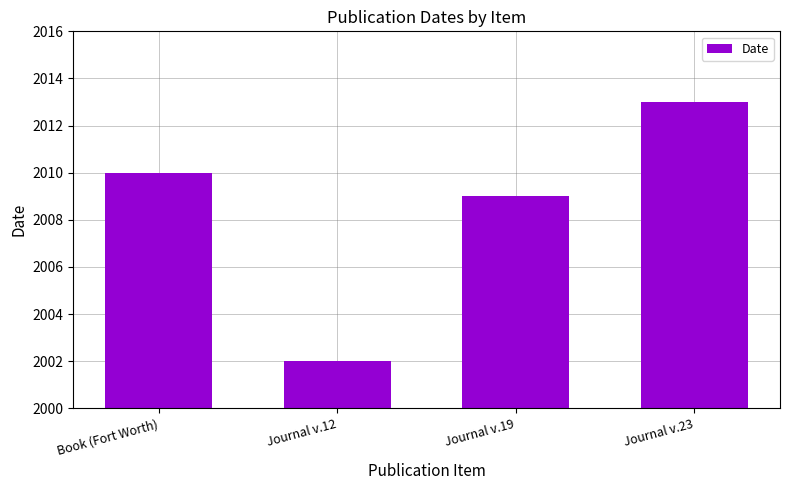

What is the label of the 3rd bar from the left?

Journal v.19